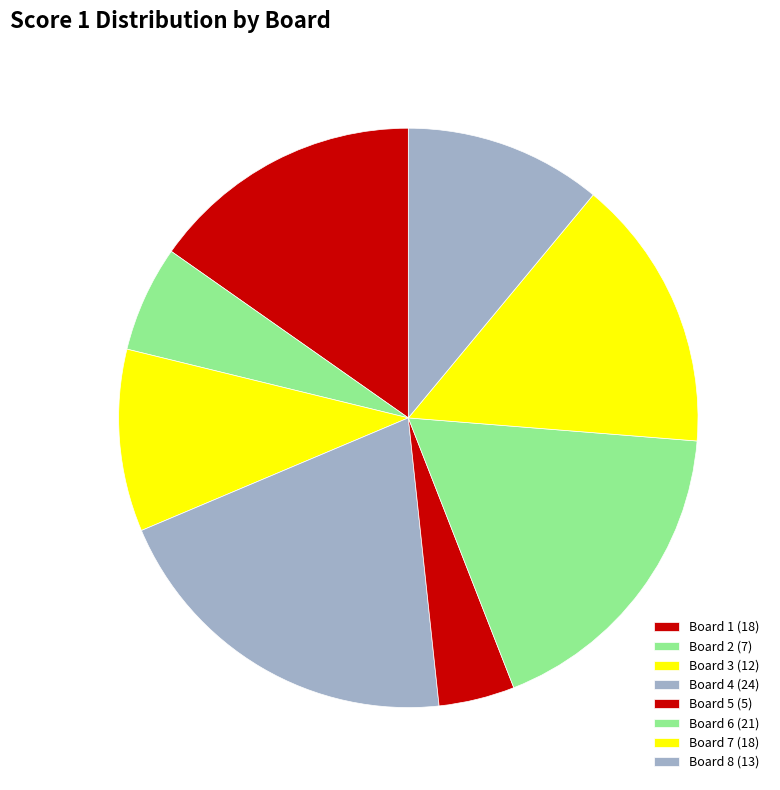

Count the number of slices in the pie.

8